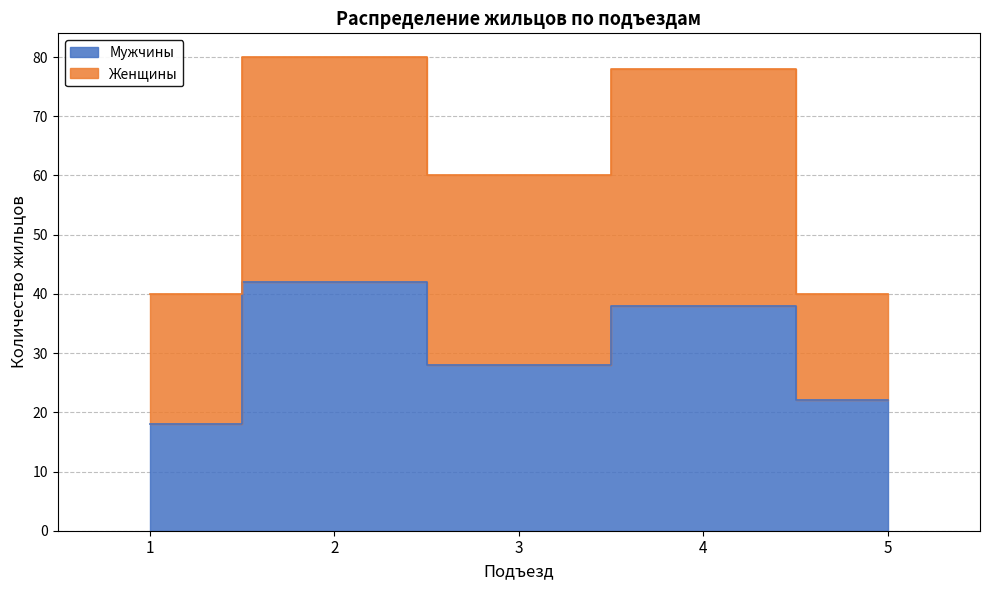

Reading left to right, what are all the values shown in this chart?

18	42	28	38	22